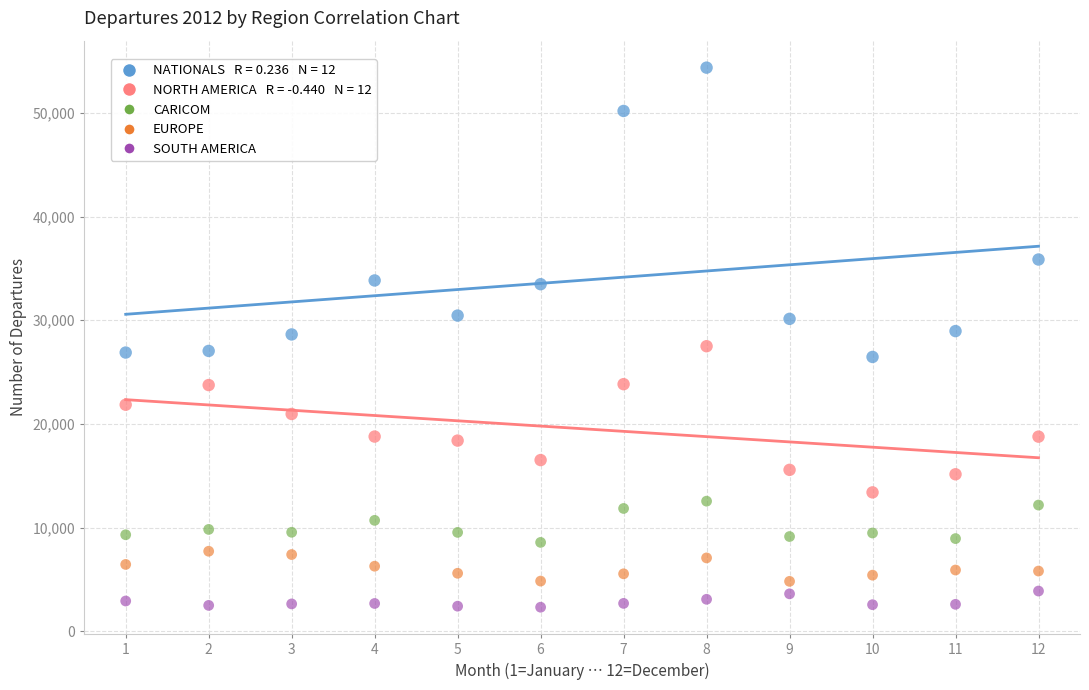

Across all data points, what is the range of X values (max minus min)?

11